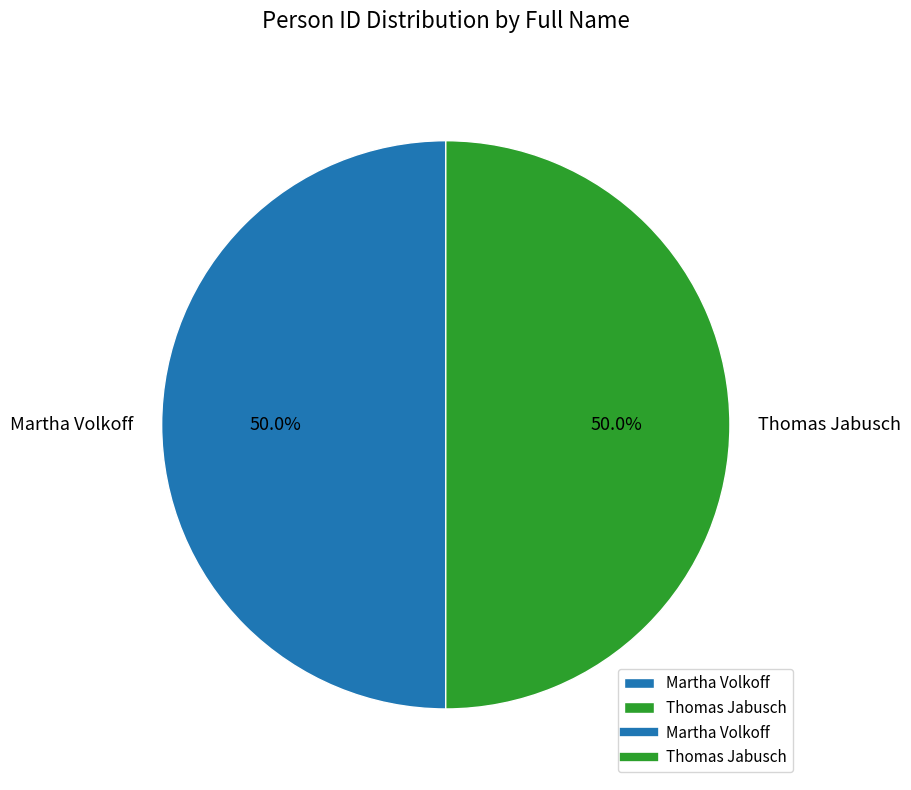

How many slices are in this pie chart?

2